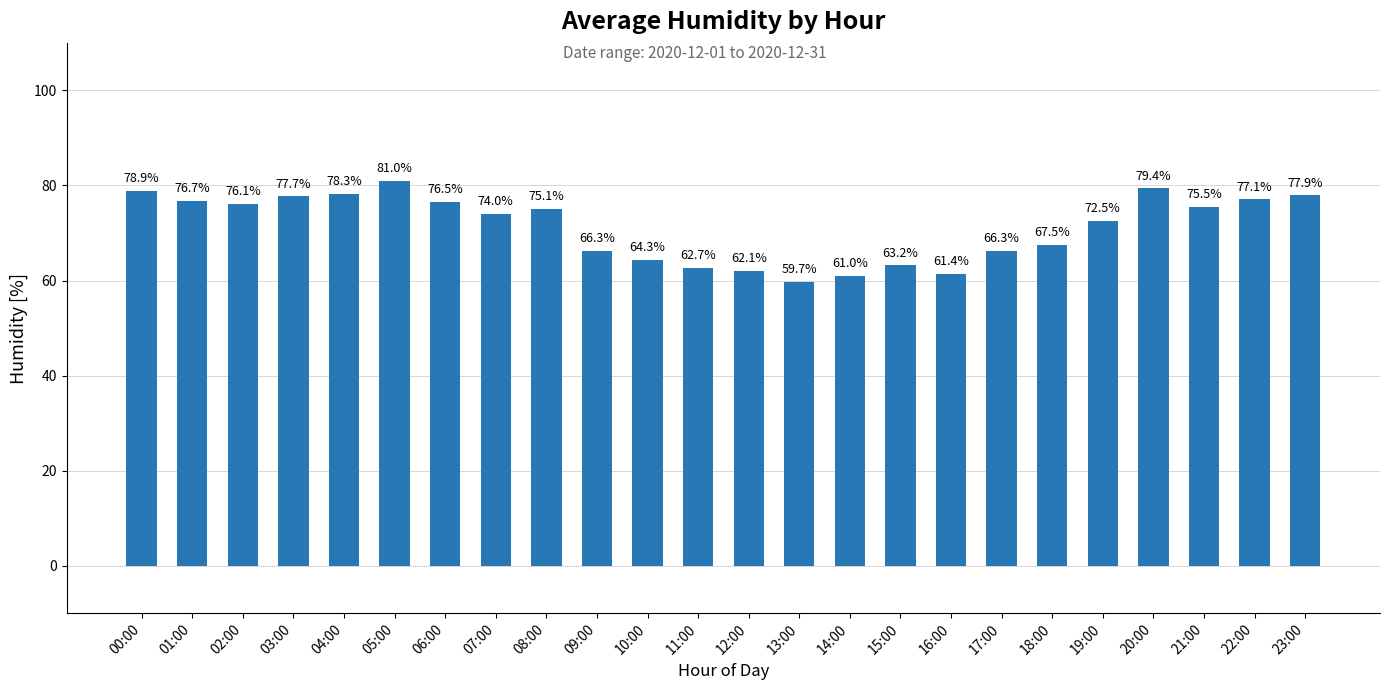

At which category does the chart reach its peak across all series?

05:00